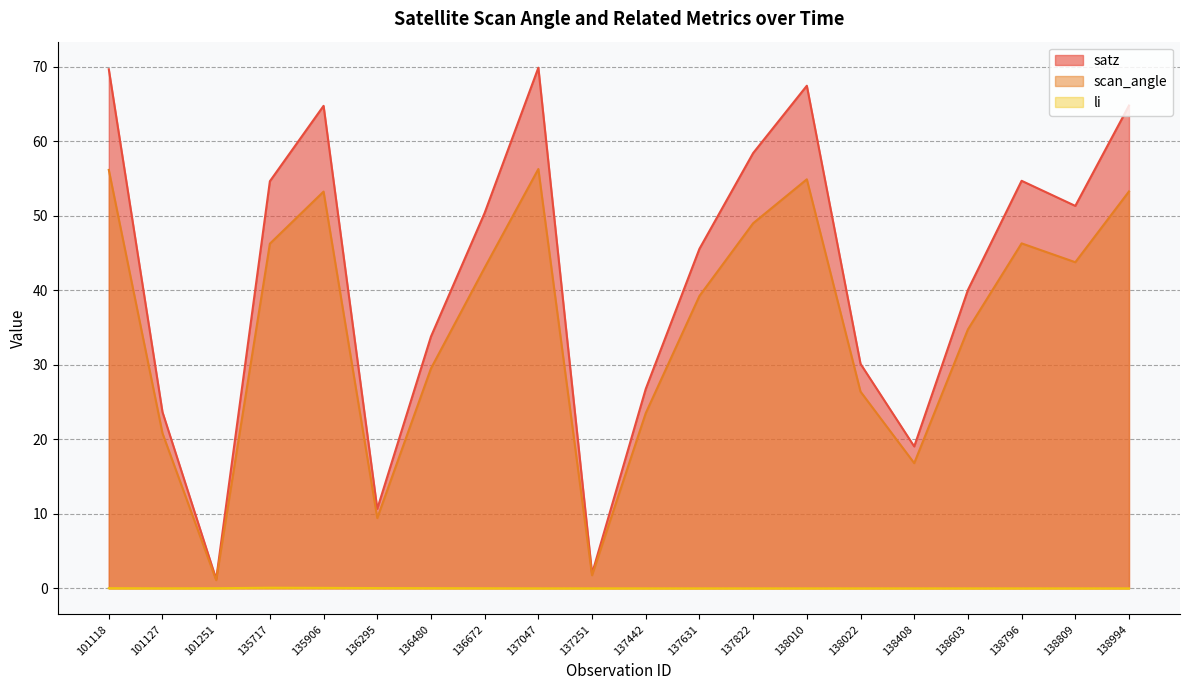

True or false: satz and li intersect in this chart.

False